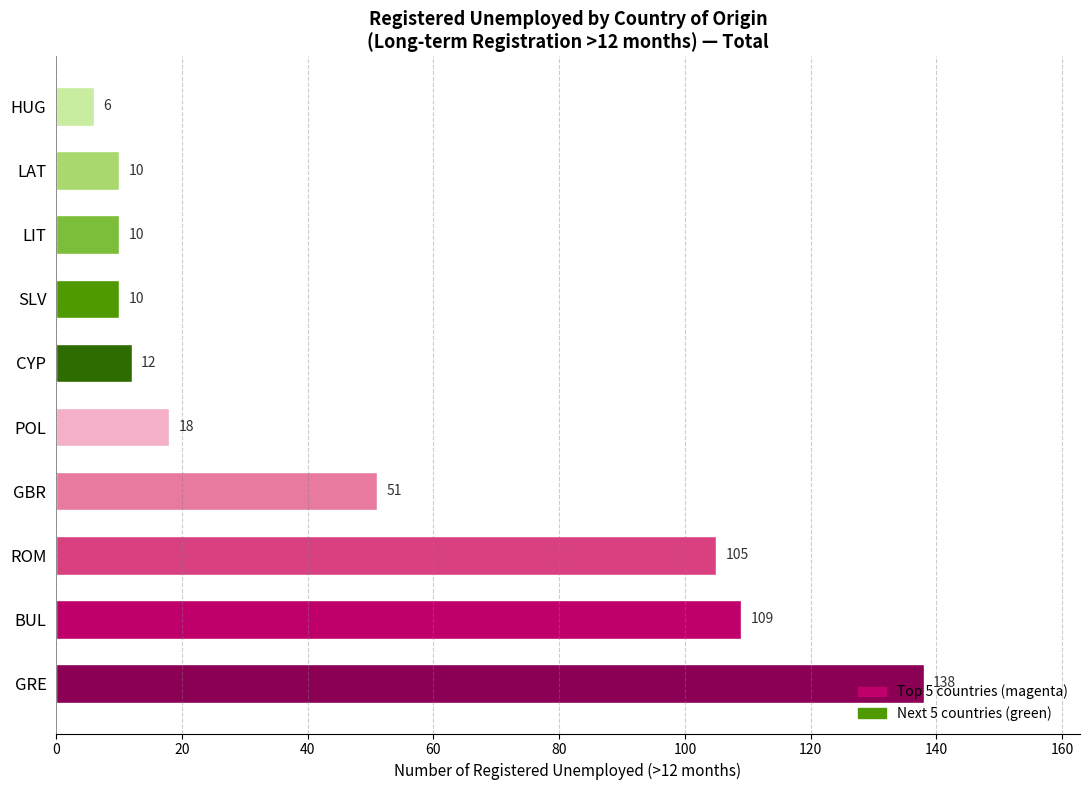

Where is the data nearest to the value 72?

GBR